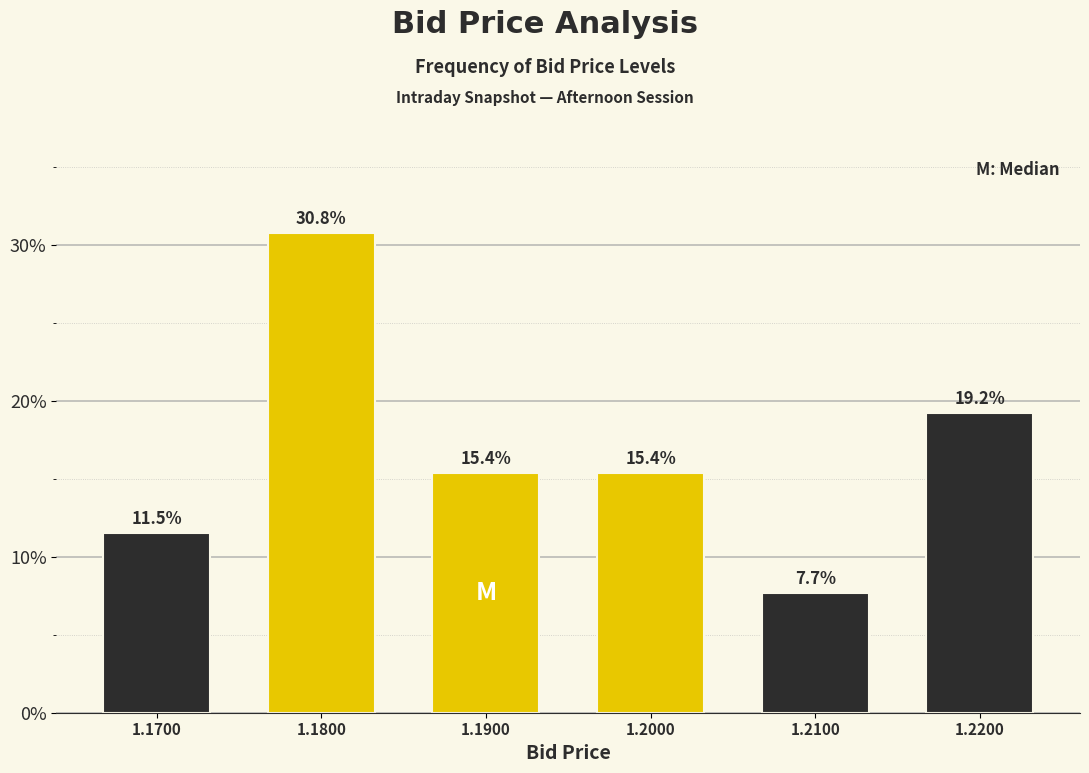

Reading left to right, transcribe all the data shown in this chart.

1.1700=11.5	1.1800=30.8	1.1900=15.4	1.2000=15.4	1.2100=7.7	1.2200=19.2